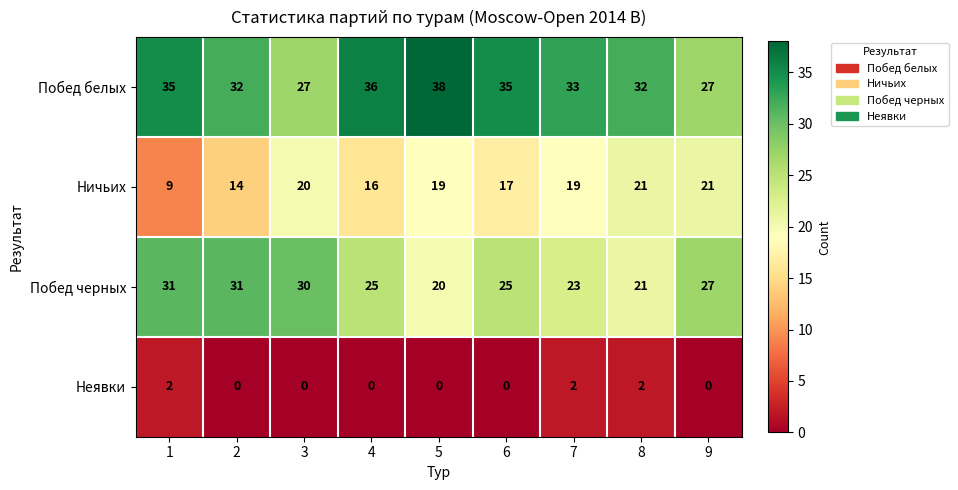

Where does the Ничьих series first go above 19?

3